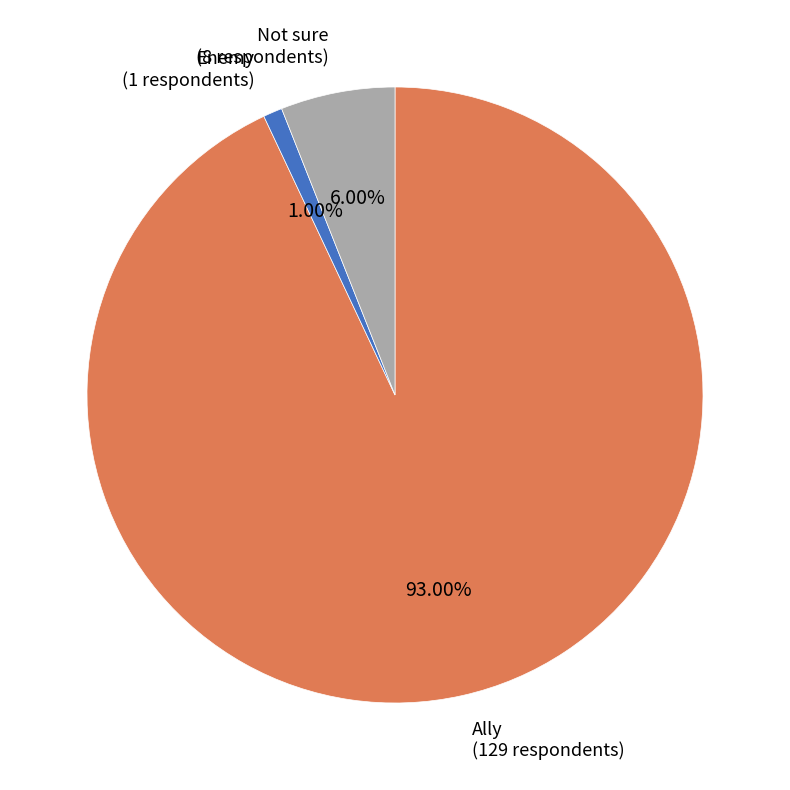

Count the number of slices in the pie.

3